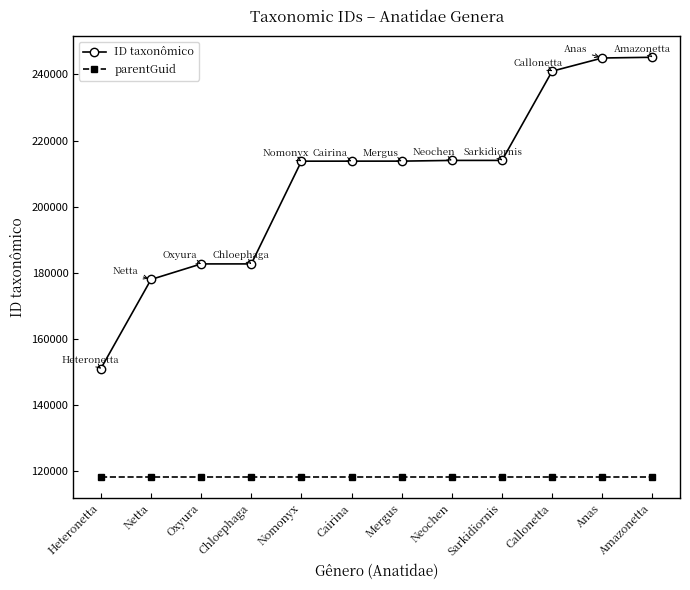

Is it true that parentGuid equals 118280 at Mergus?

True